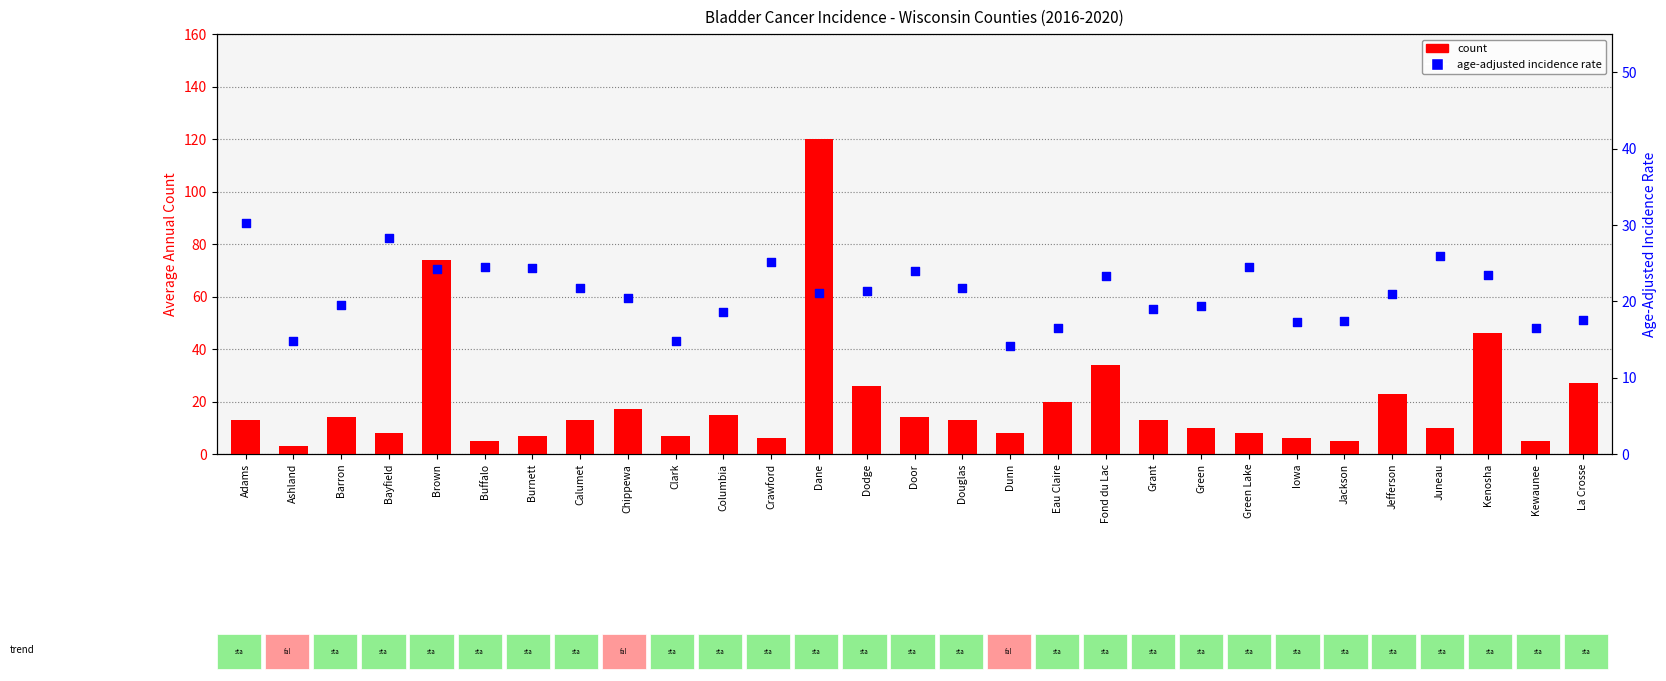

Which series reaches the minimum Y coordinate?

count